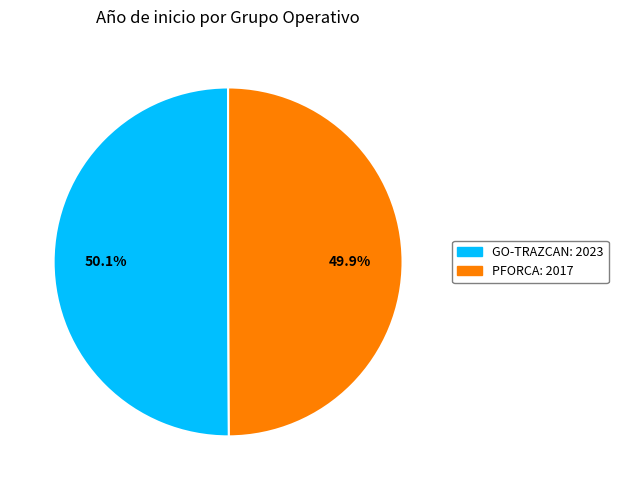

Approximately how many times larger is the value at GO-TRAZCAN compared to PFORCA?

1.0